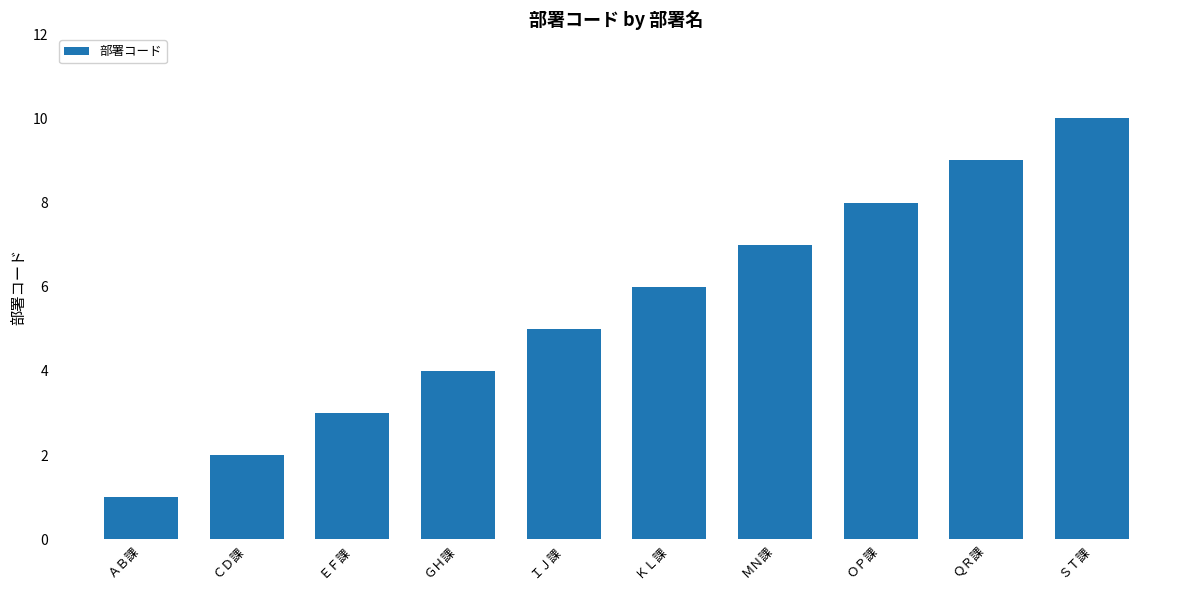

How many values are below 6?

5